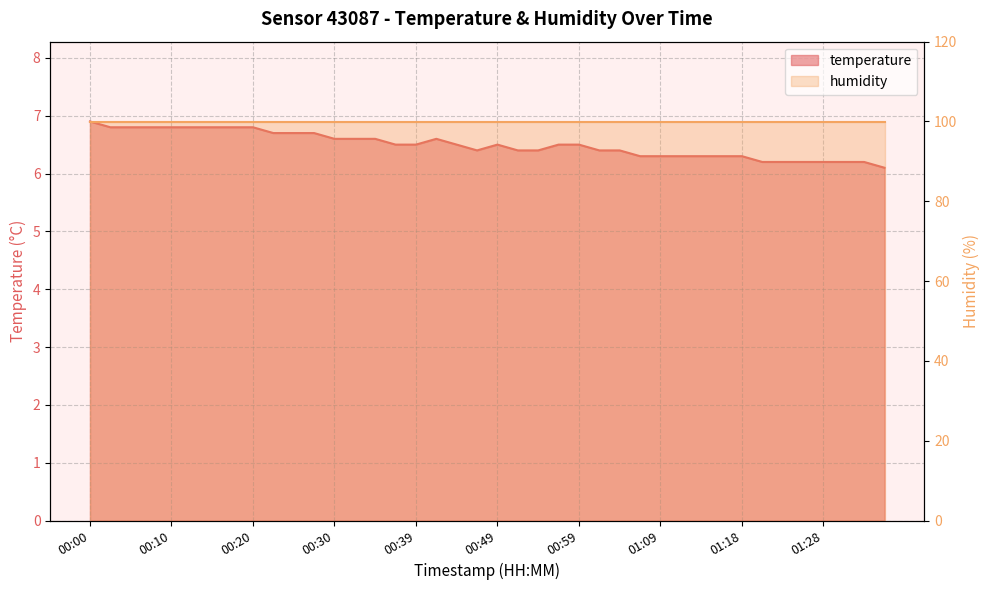

True or false: the data shows 6.2 at 01:30.

True